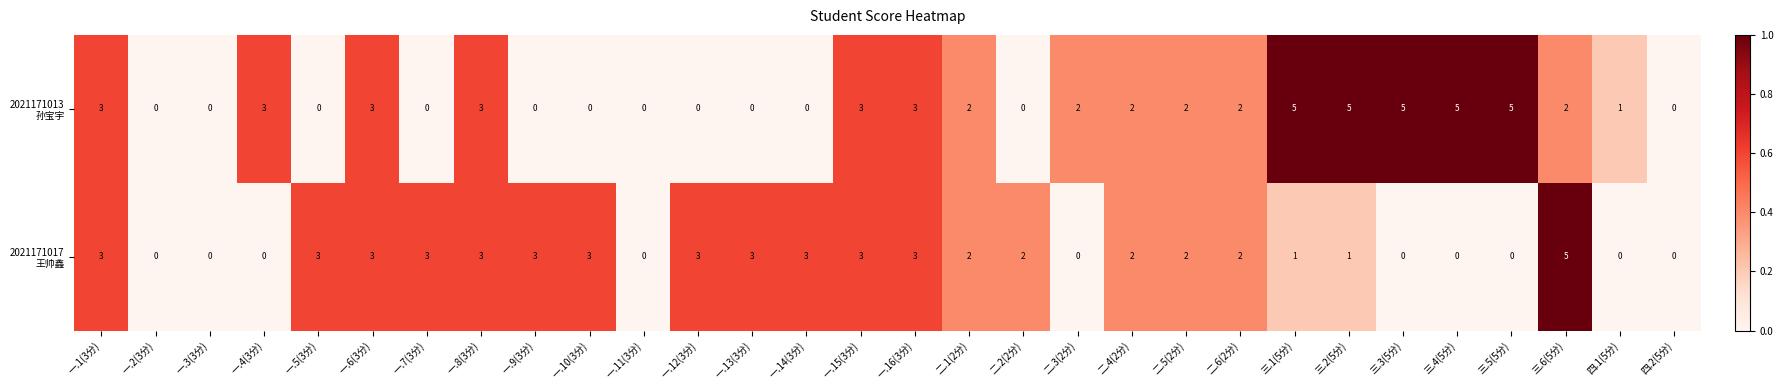

What is the total value across all series at 一.7(3分)?

3